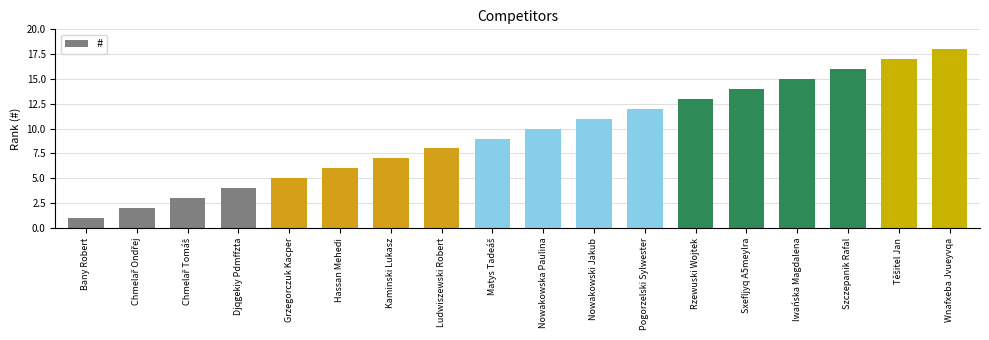

What is the label of the 8th bar from the left?

Ludwiszewski Robert